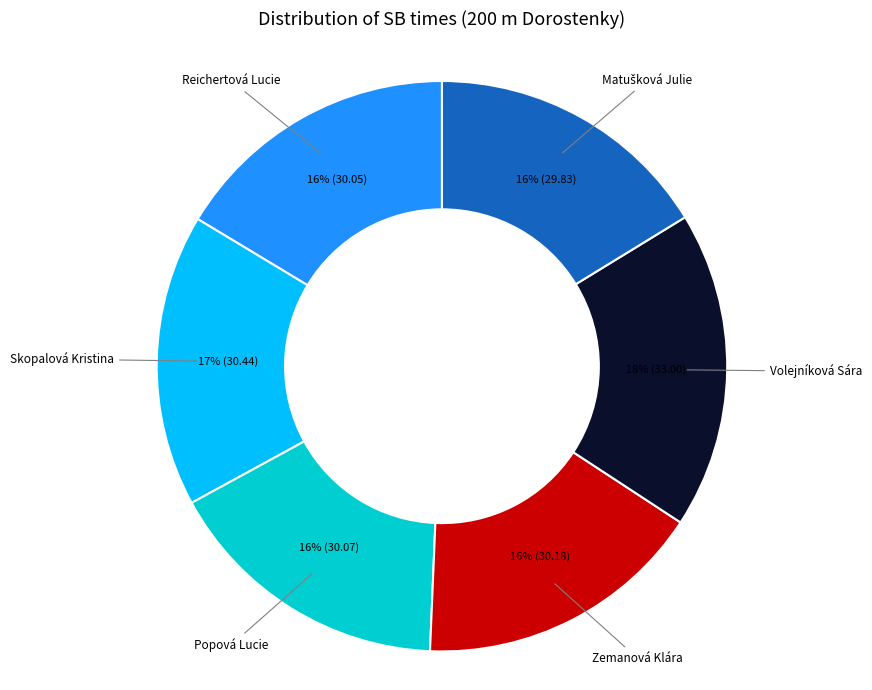

Count the number of slices in the pie.

6